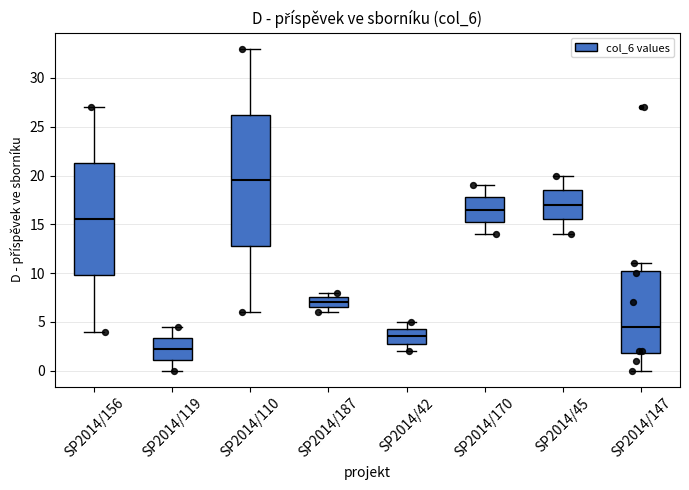

Comparing the boxes themselves (not the whiskers), which one is the tallest?

SP2014/110